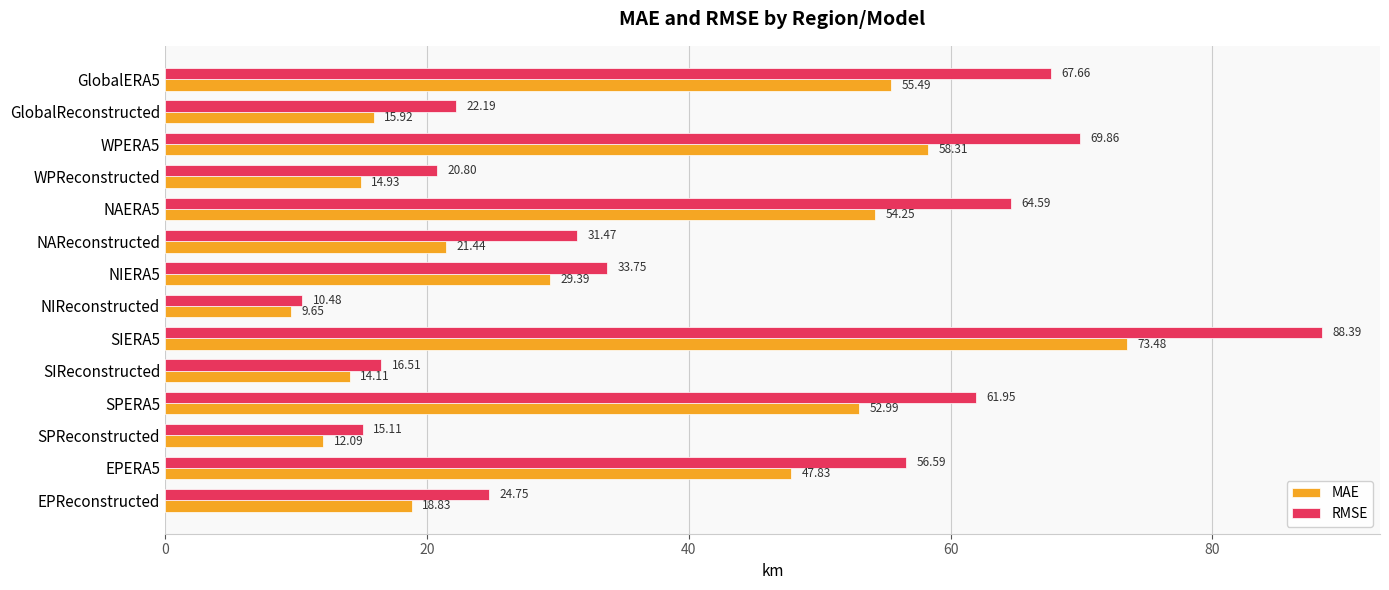

What is the lowest value of the RMSE series?

10.5